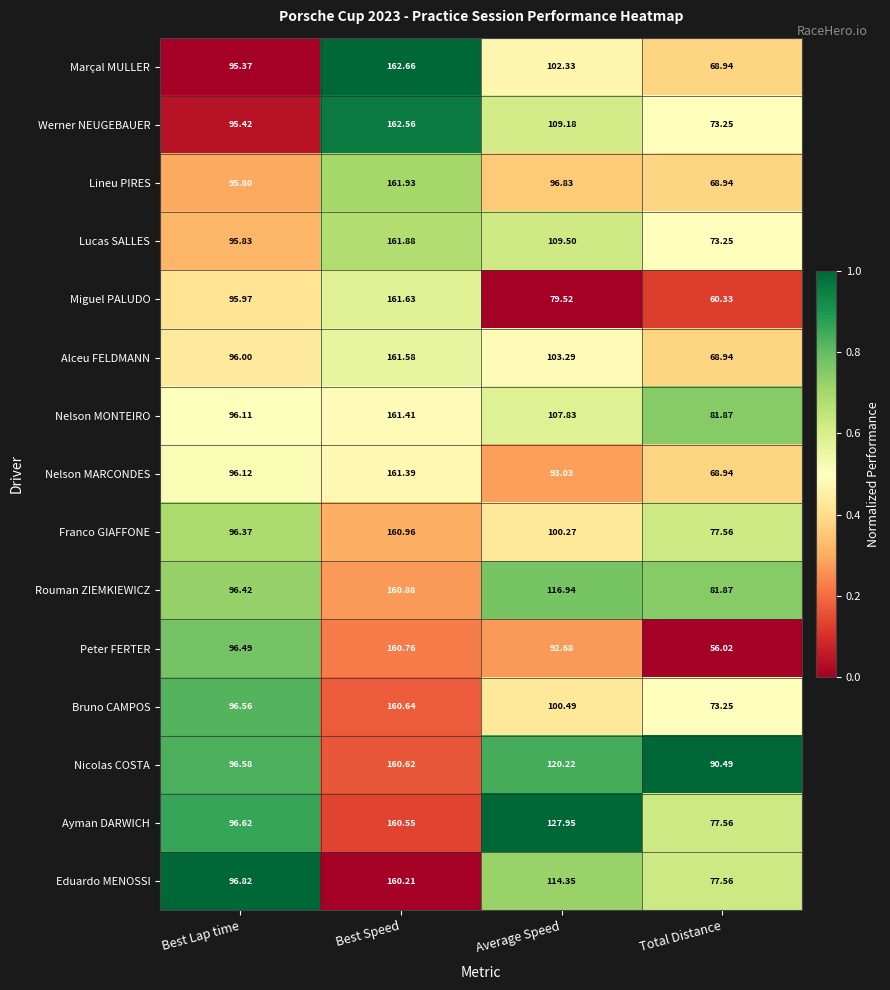

What is the total value across all series at Total Distance?

1098.8